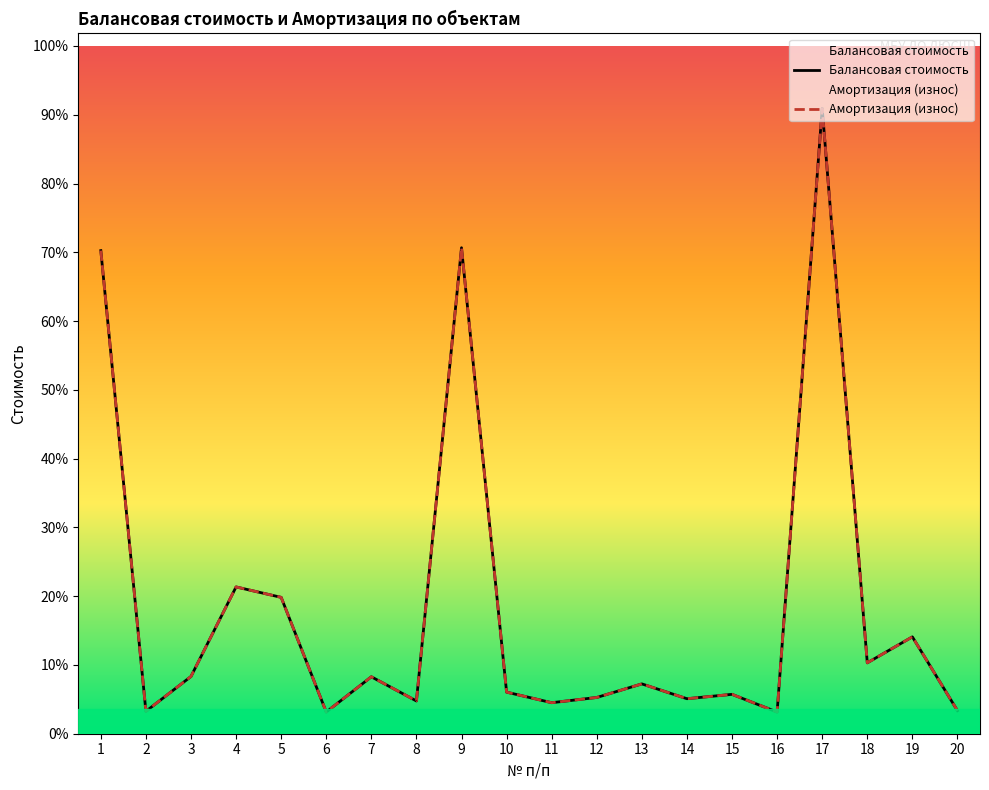

Is the value of Балансовая стоимость at 2 greater than the value of Амортизация (износ) at 9?

No